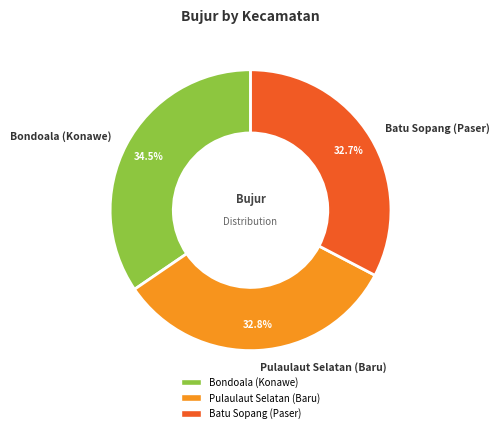

What portion of the pie excludes Batu Sopang (Paser)?

67.3%